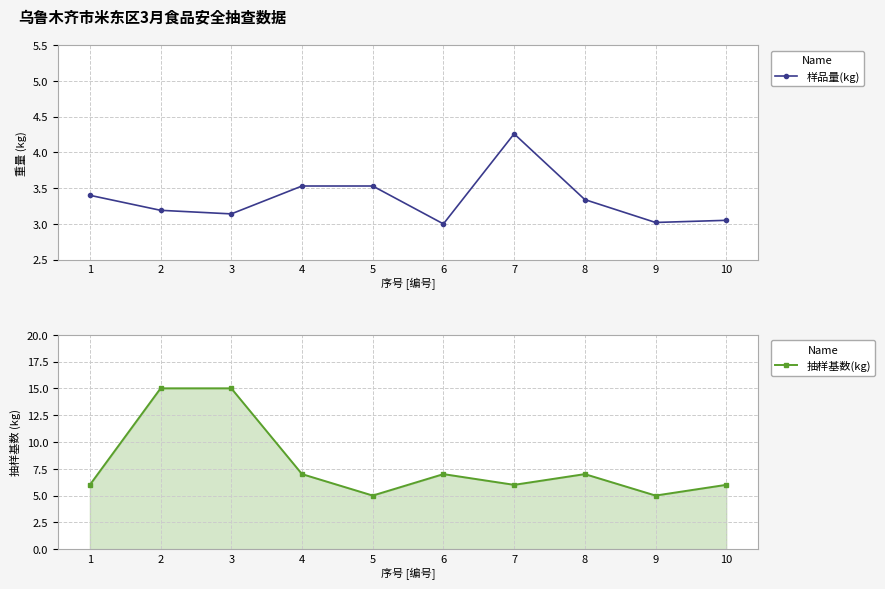

Between 1 and 4, which series saw the biggest shift?

抽样基数(kg)